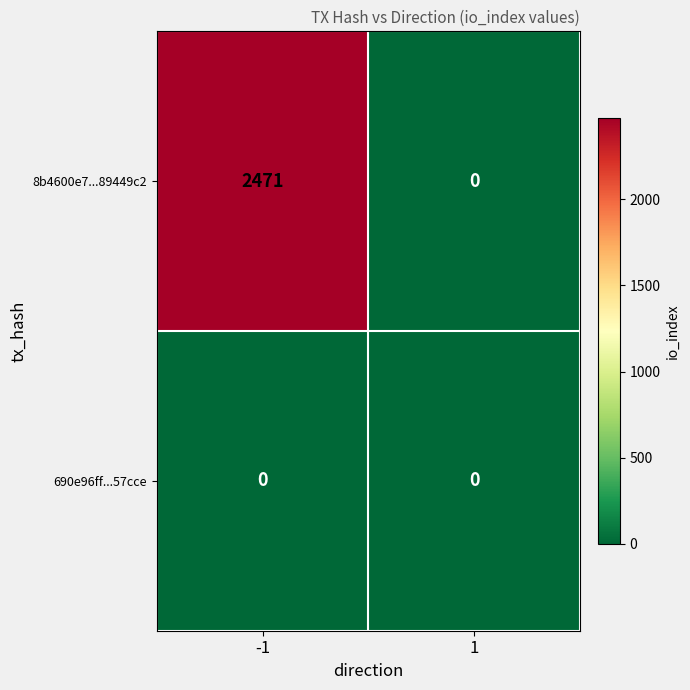

True or false: 8b4600e7...89449c2 has a value of 2471 at -1.

True